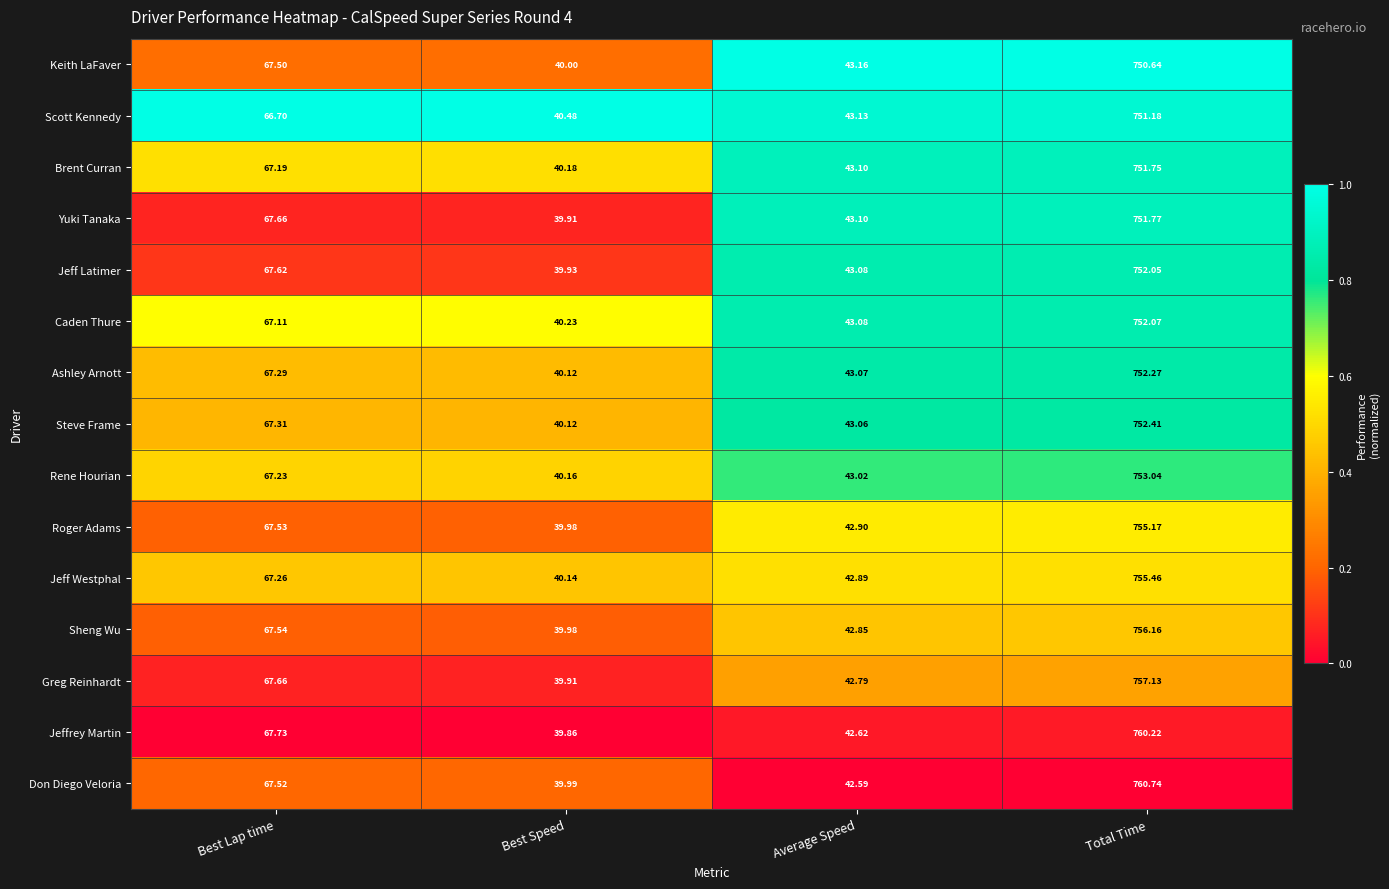

At which category is the sum across all series the highest?

Total Time